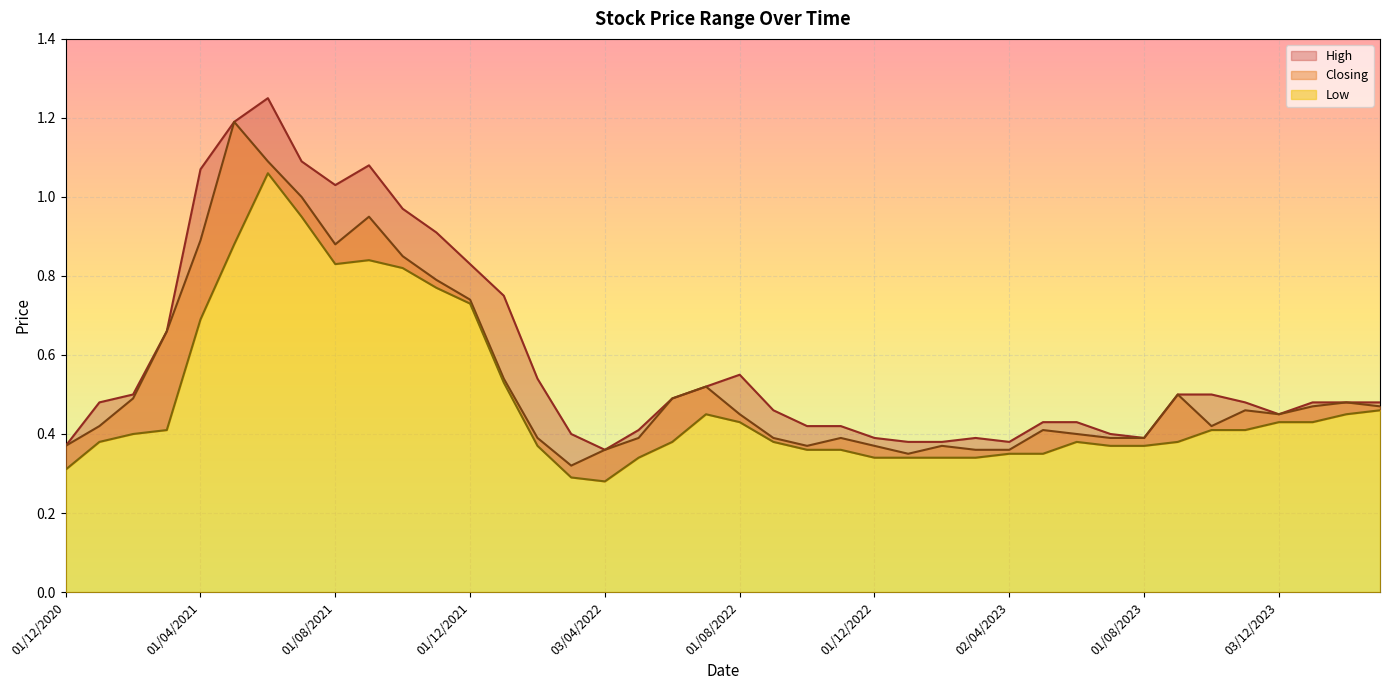

The value of Closing at 01/09/2022 is 0.4. True or false?

True